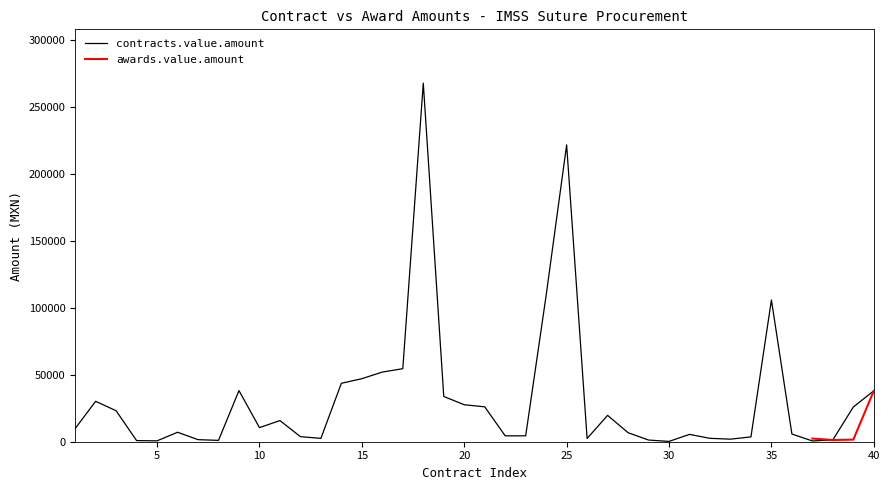

What is the maximum value for contracts.value.amount?

268009.3